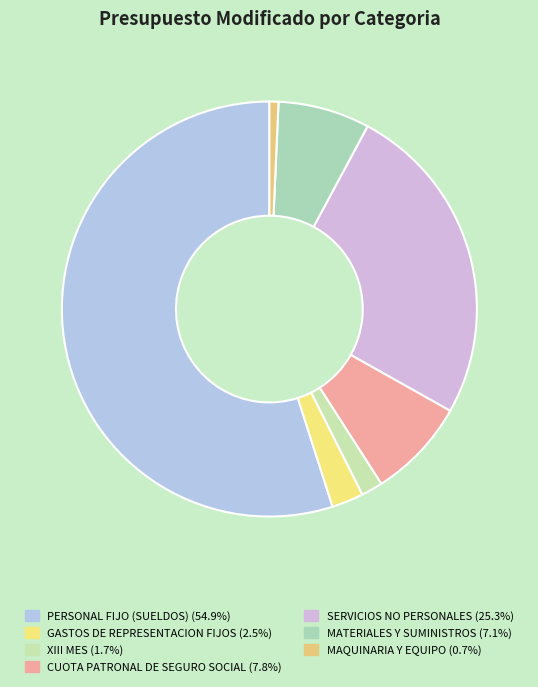

True or false: PERSONAL FIJO (SUELDOS) accounts for 43% of the total.

False